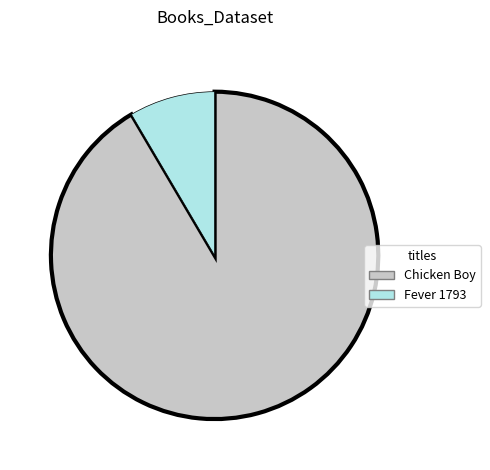

What is the smallest slice in the pie chart?

Fever 1793